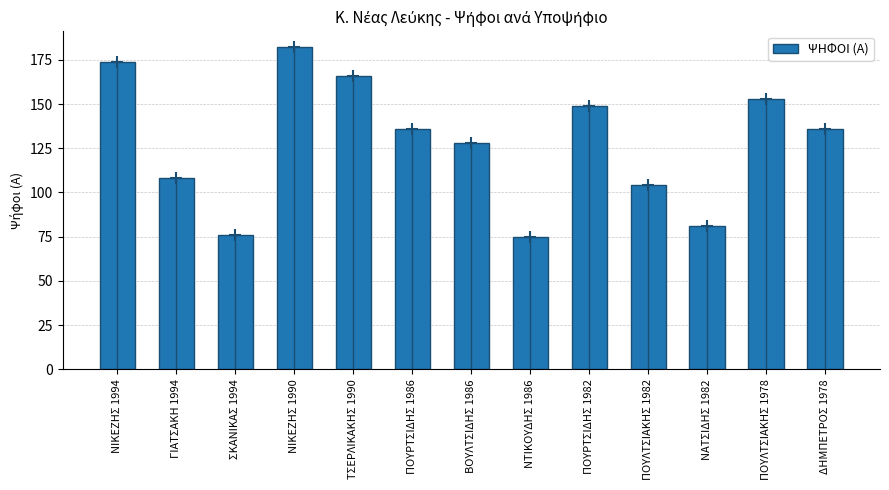

At which label does the data first exceed 136?

ΝΙΚΕΖΗΣ 1994